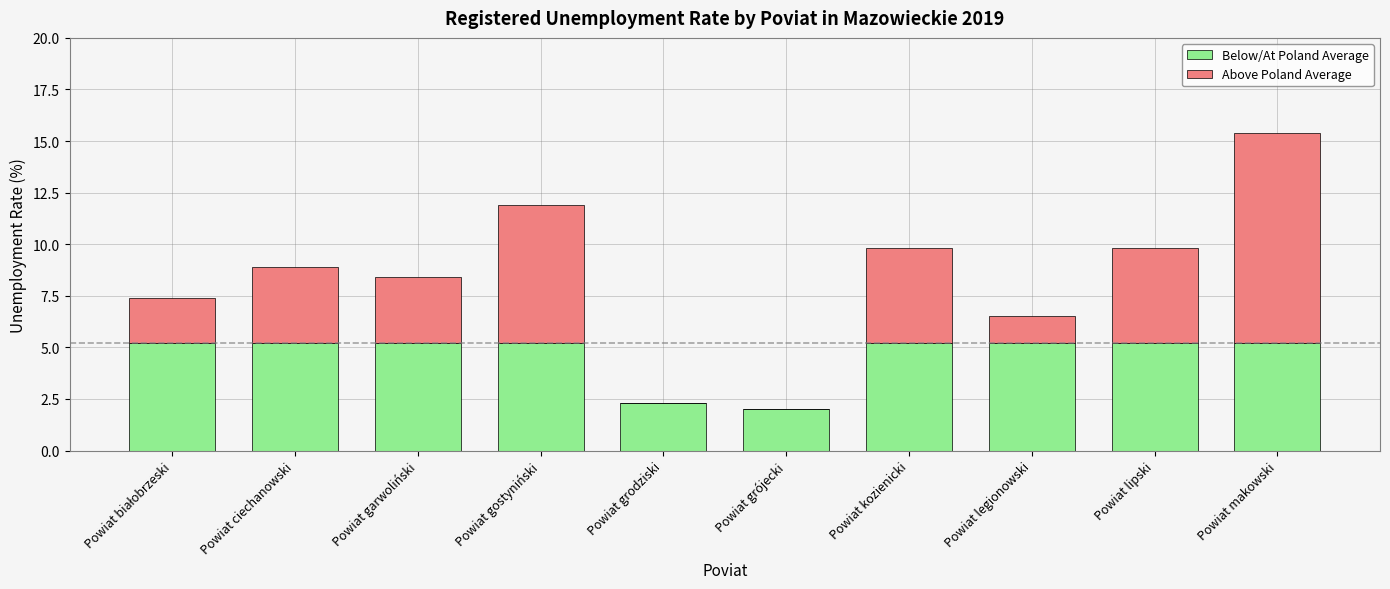

How many series are shown in this chart?

2